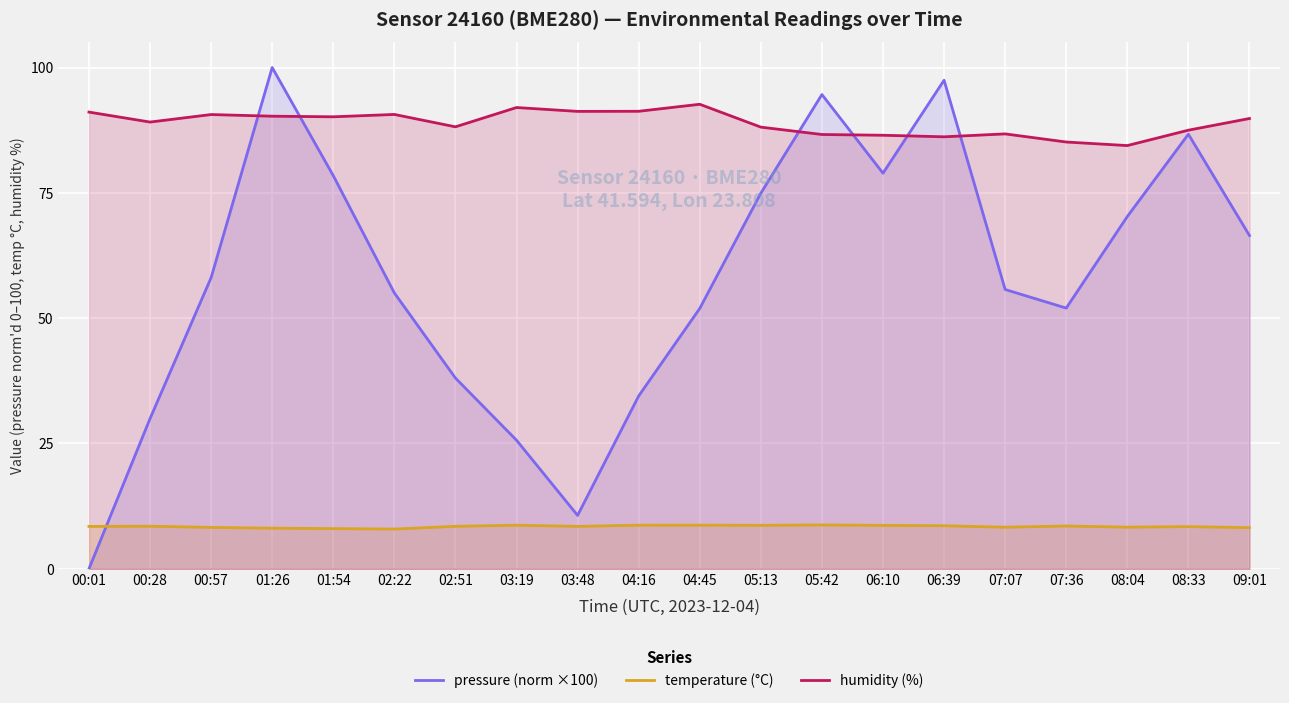

At which category is the sum across all series the highest?

01:26